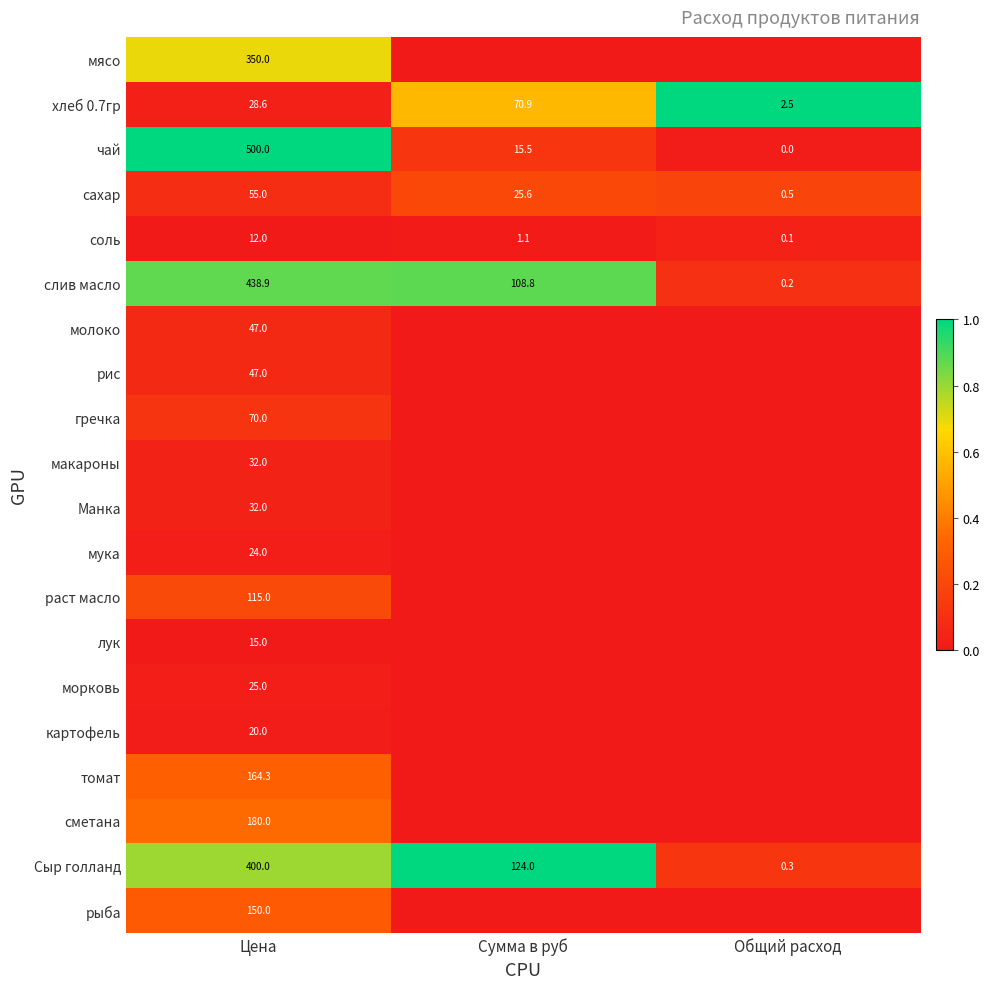

What is the spread (max minus min) of values at Цена?

488.0